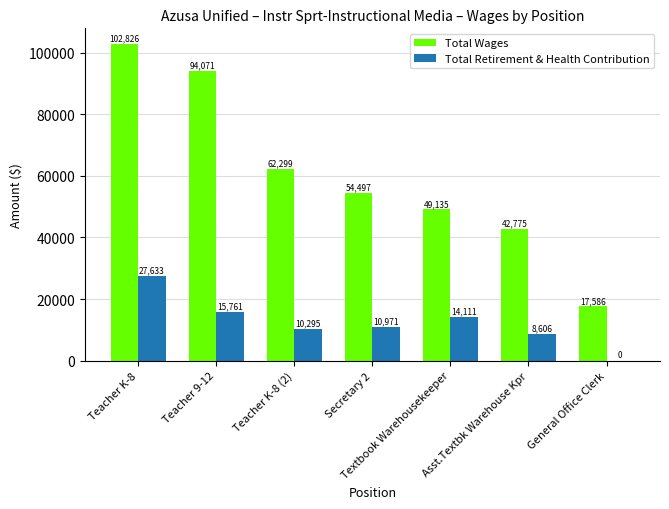

Reading left to right, transcribe all the data shown in this chart.

Total Wages: 102826	94071	62299	54497	49135	42775	17586
Total Retirement & Health Contribution: 27633	15761	10295	10971	14111	8606	0